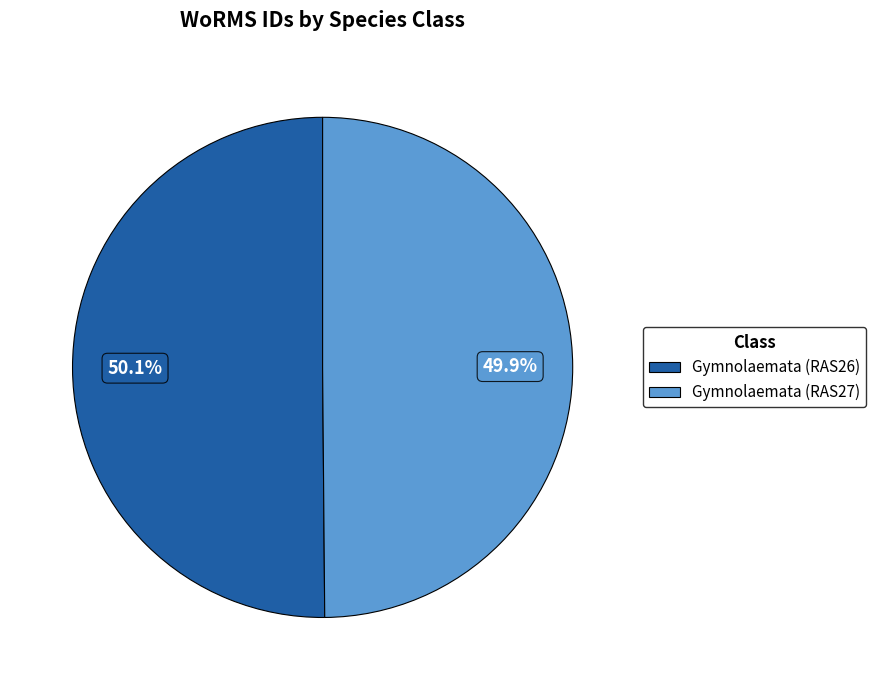

To the nearest percent, what is the combined percentage of Gymnolaemata (RAS26) and Gymnolaemata (RAS27)?

100%